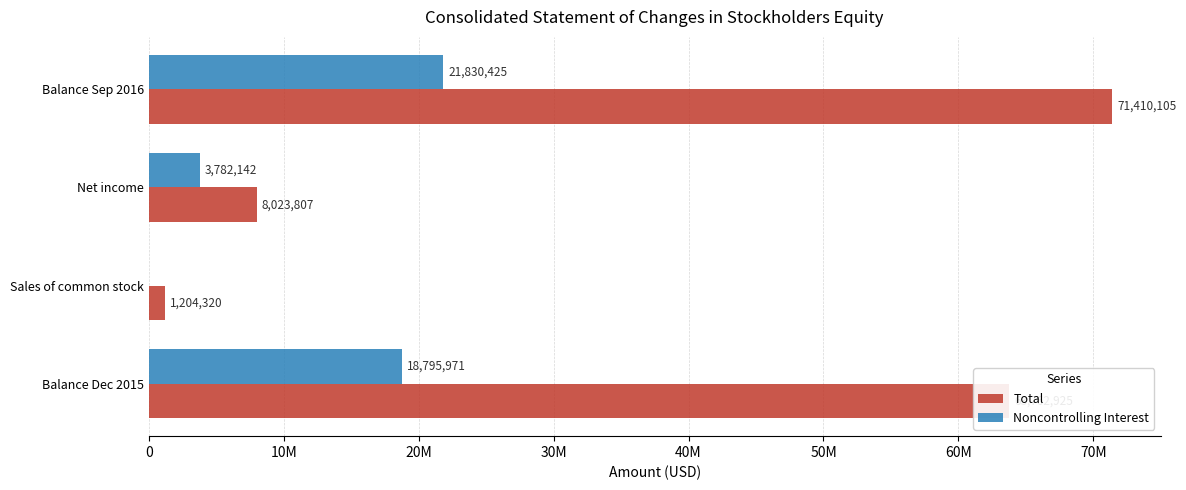

What are all the series names shown in the legend?

Total, Noncontrolling Interest